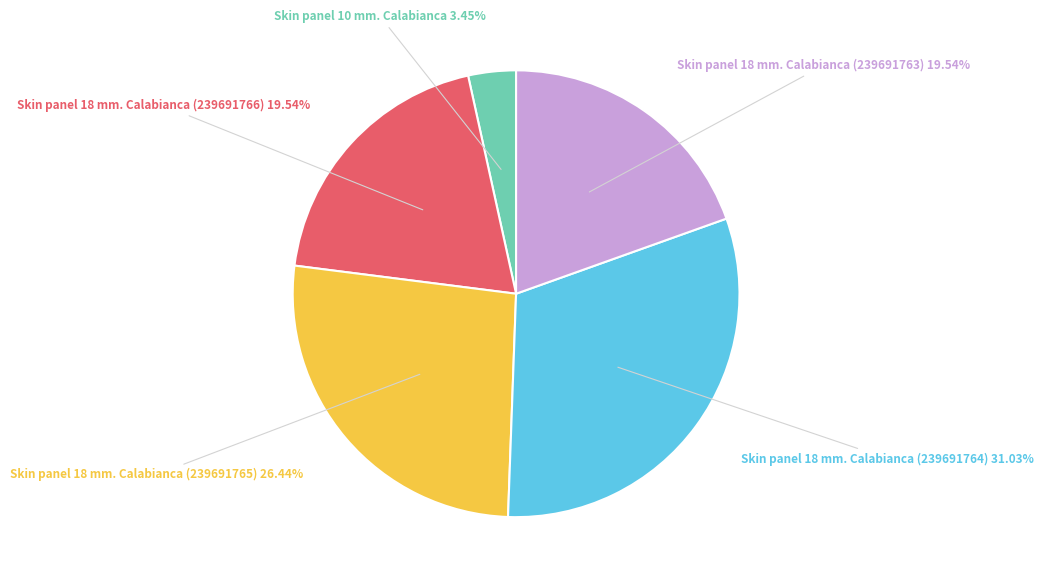

How many slices are in this pie chart?

5